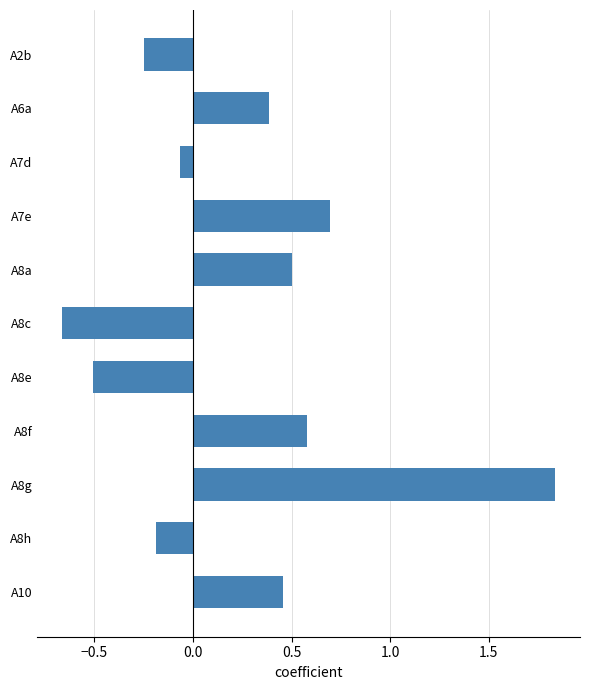

Which label corresponds to the largest value in the chart?

A8g